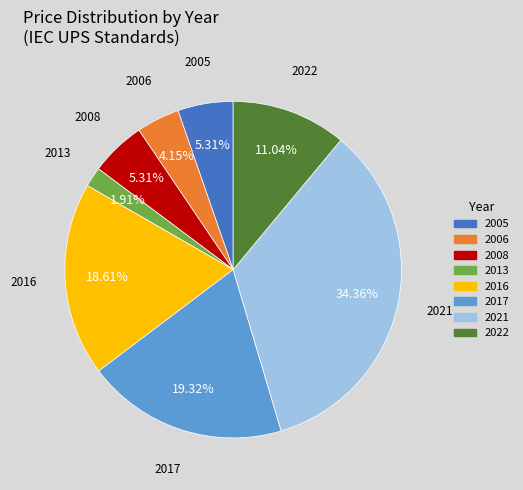

Does any single category account for the majority?

No